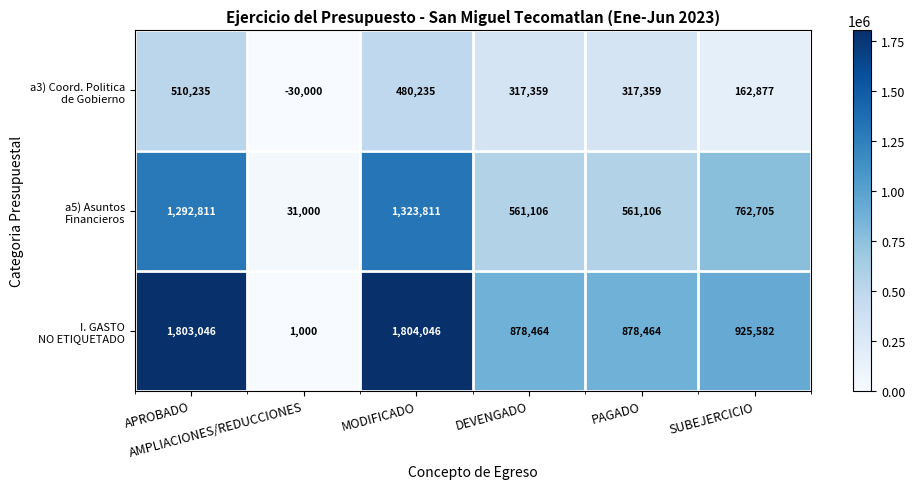

What is the greatest value displayed?

1804046